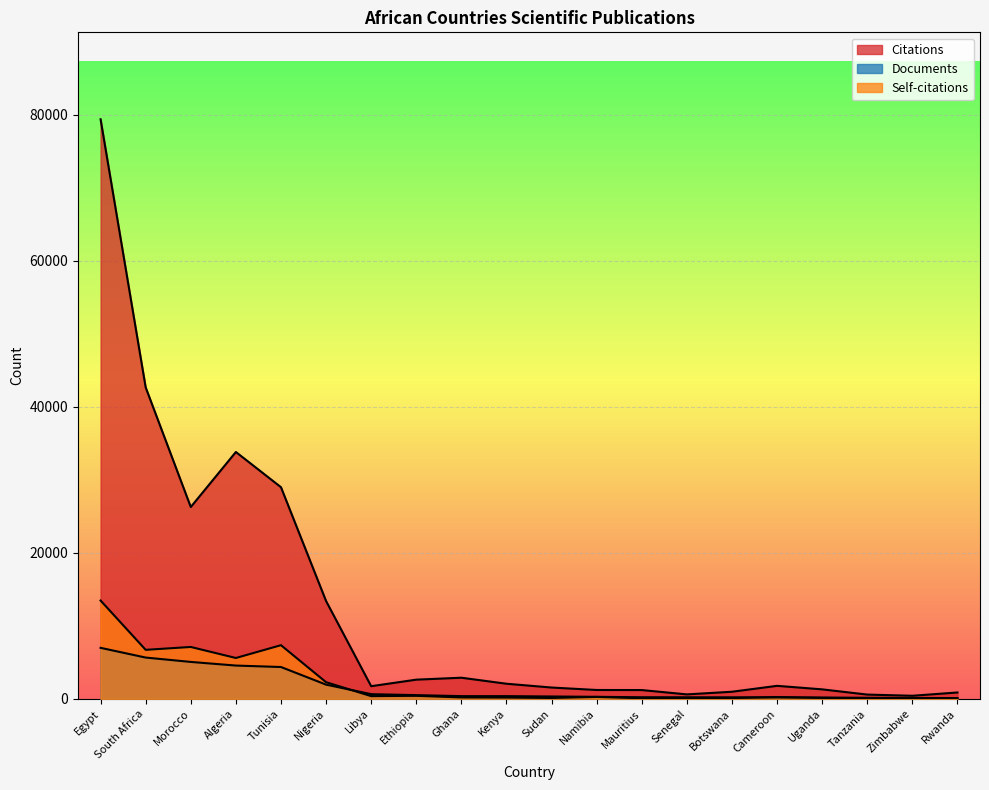

What are all the series names shown in the legend?

Citations, Self-citations, Documents